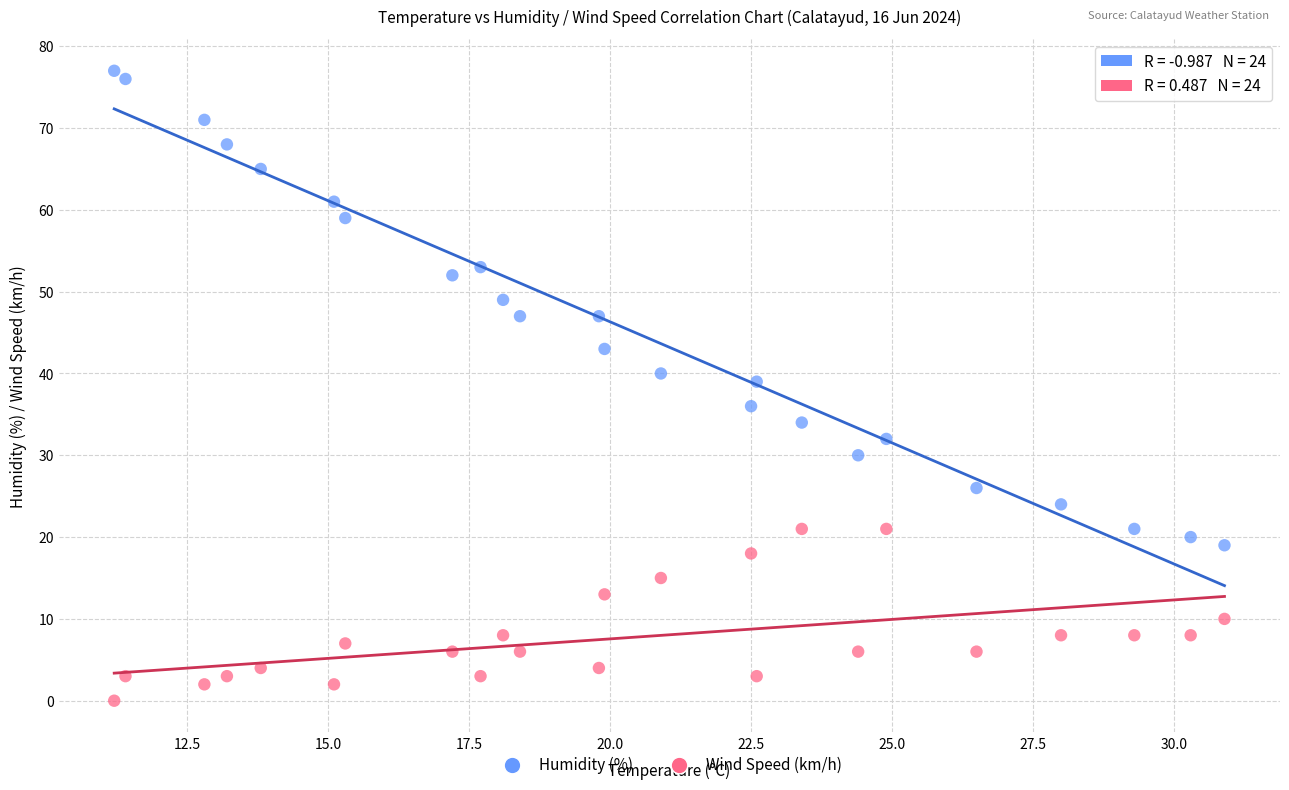

Across all series, what Y value is closest to 38?

39